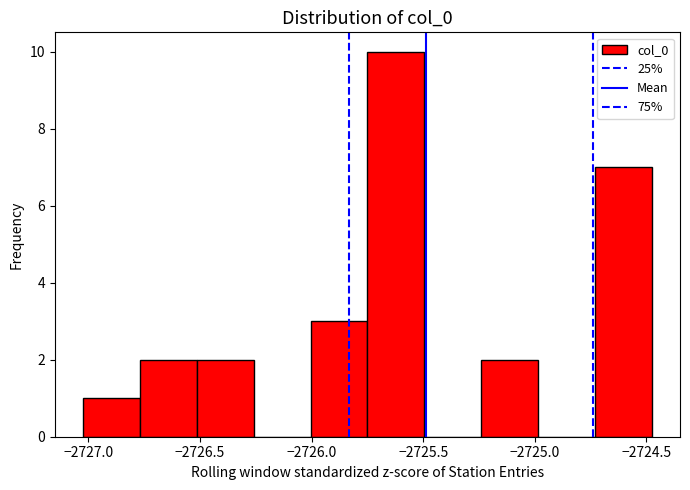

Reading left to right, list every bar in this chart as the range it spans on the x-axis followed by its height. Neither the bar edges nor the heights are printed on the chart, so give them approximately, as read against the axes.

-2727.00 to -2726.75: 1
-2726.75 to -2726.50: 2
-2726.50 to -2726.25: 2
-2726.25 to -2726.00: 0
-2726.00 to -2725.75: 3
-2725.75 to -2725.50: 10
-2725.50 to -2725.25: 0
-2725.25 to -2725.00: 2
-2725.00 to -2724.75: 0
-2724.75 to -2724.50: 7